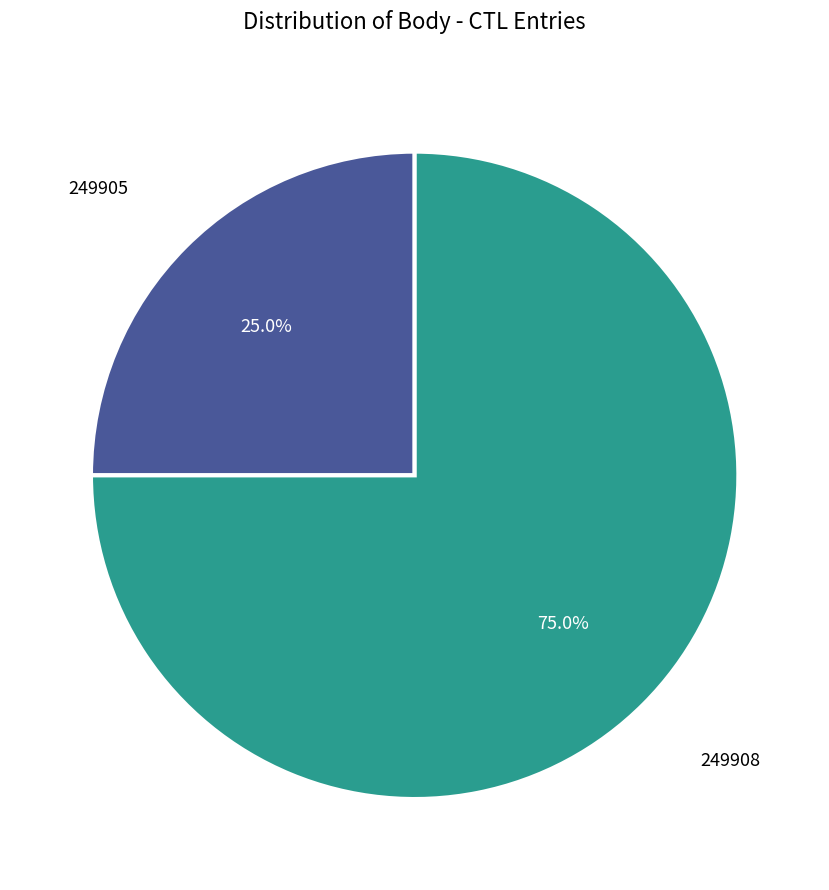

To the nearest percent, what portion does 249908 represent?

75%